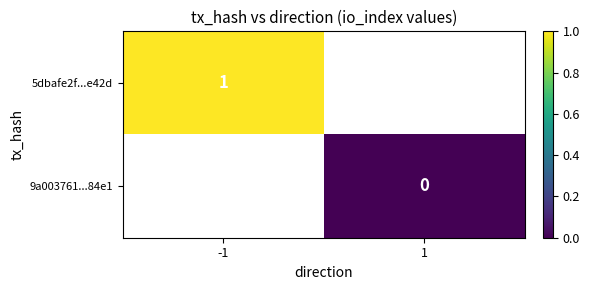

Which category has the highest value across all series?

-1